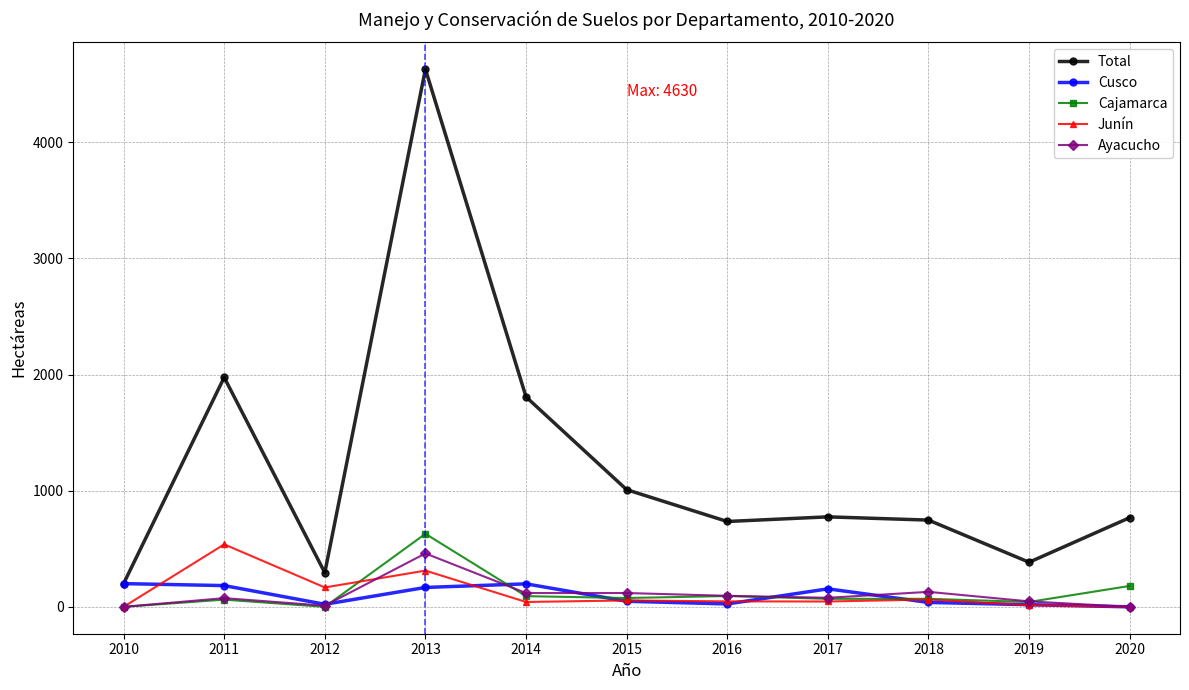

True or false: Total and Cajamarca intersect in this chart.

False